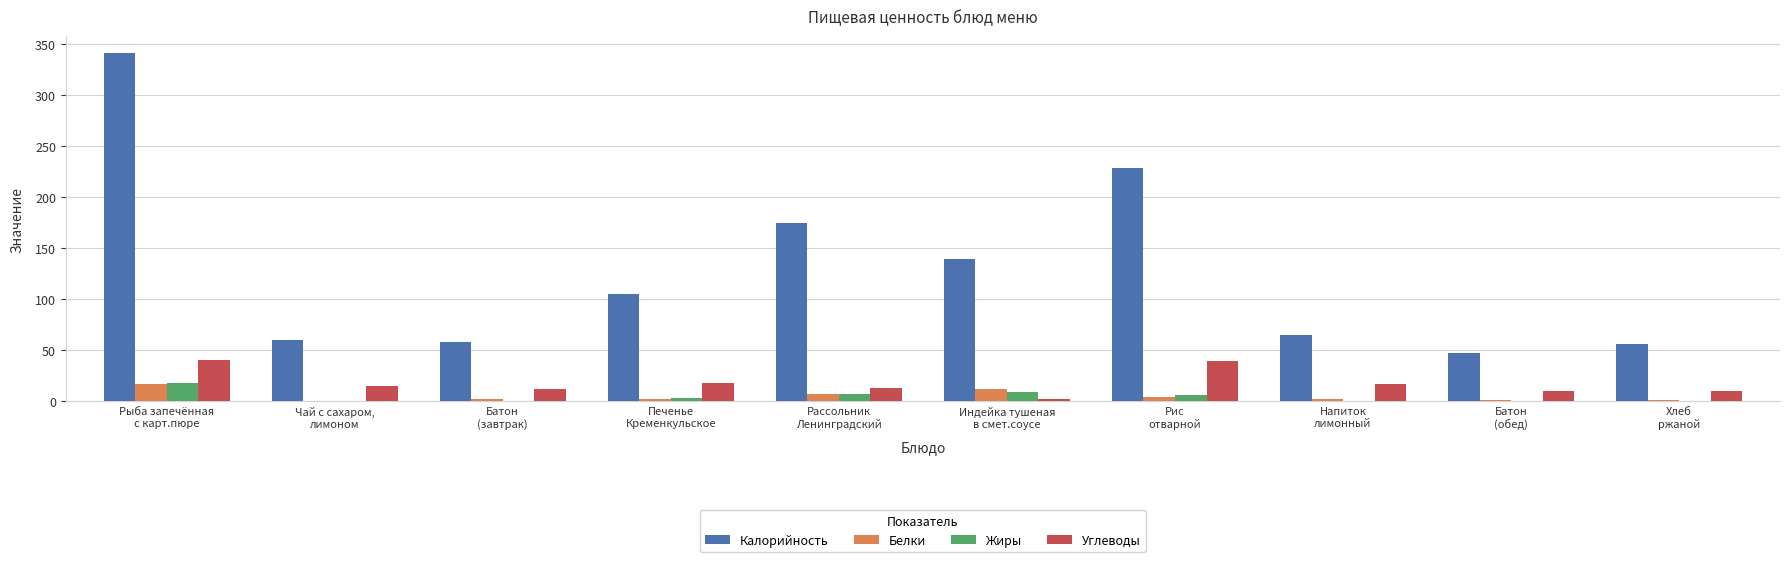

Are the bars grouped side by side (vs. stacked)?

Yes